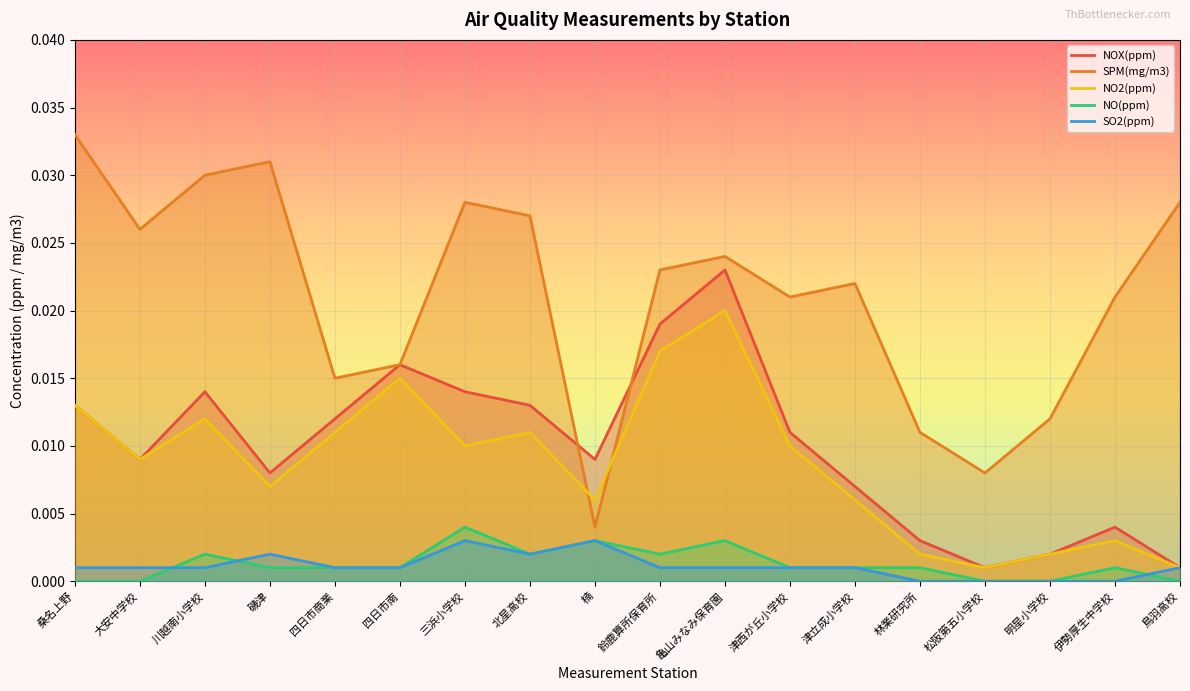

True or false: NO(ppm) and NOX(ppm) cross at least once.

False